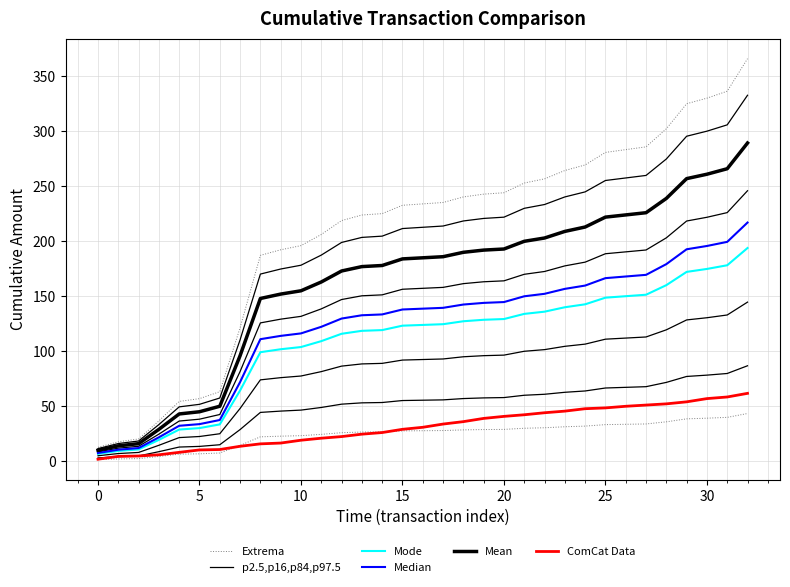

Which category has the highest value across all series?

32